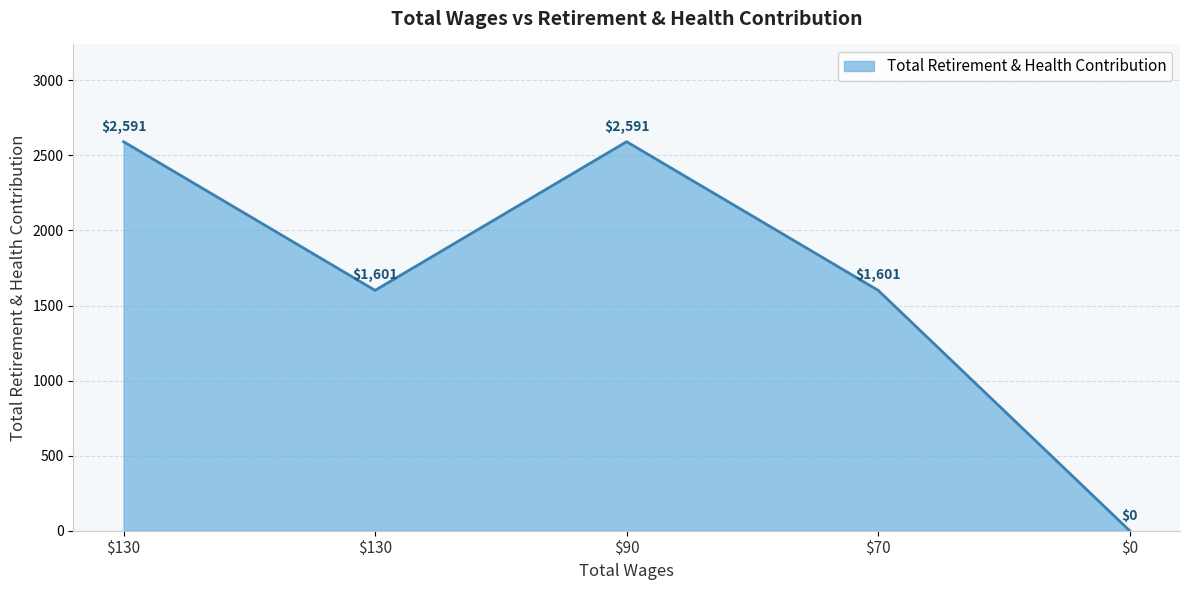

Does the chart have visible grid lines?

Yes